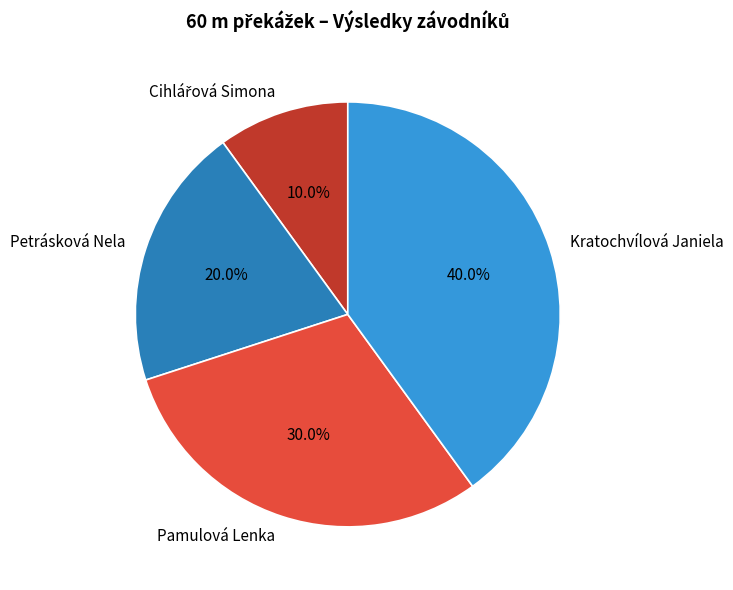

What percentage is NOT represented by Kratochvílová Janiela?

60.0%